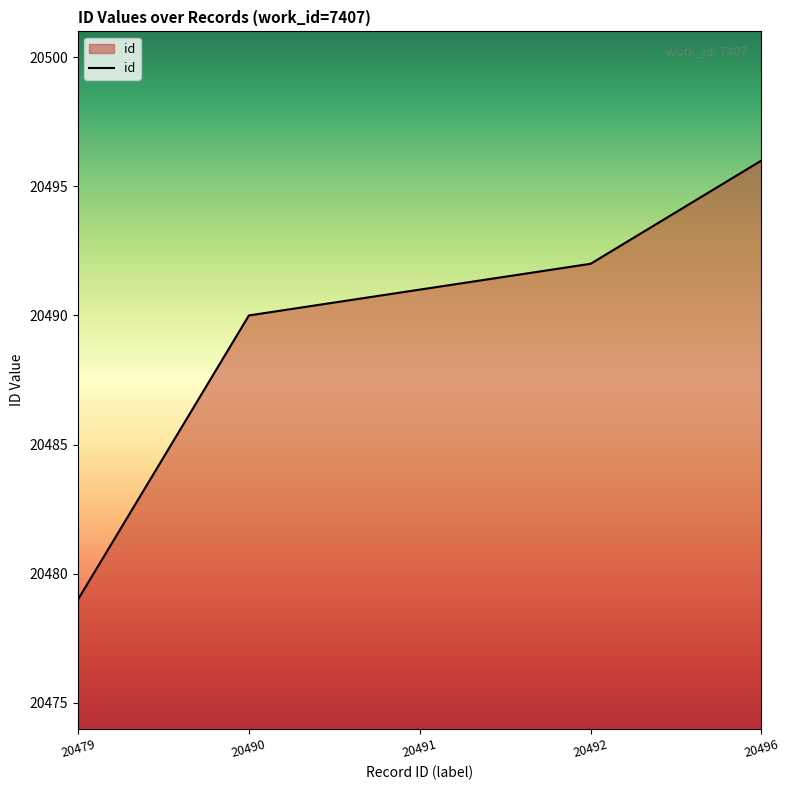

How many lines are shown in the chart?

1